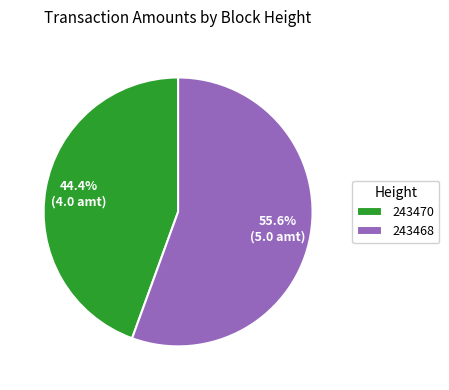

True or false: 243468 accounts for 56% of the total.

True